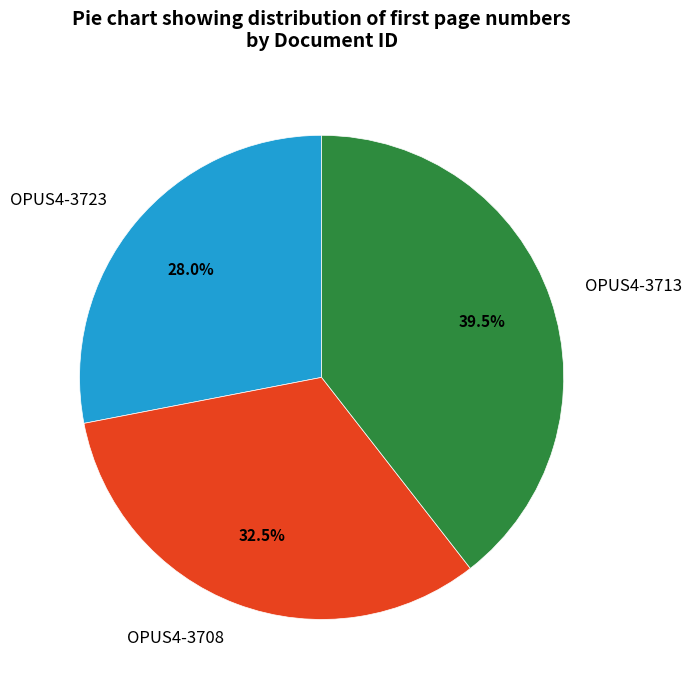

To the nearest percent, what is the average slice percentage?

33%